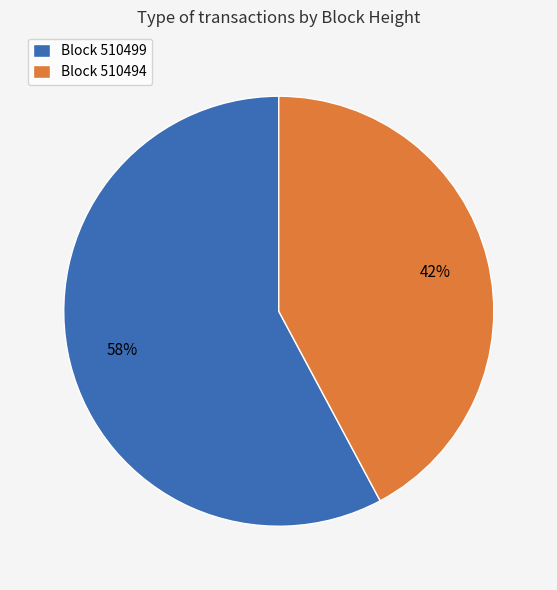

To the nearest percent, what is the difference between the largest and smallest slice percentages?

16%